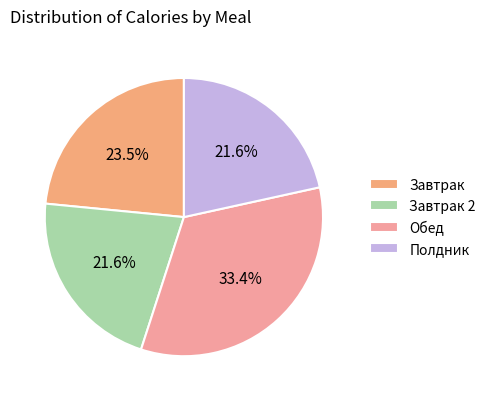

How many segments does this pie chart have?

4